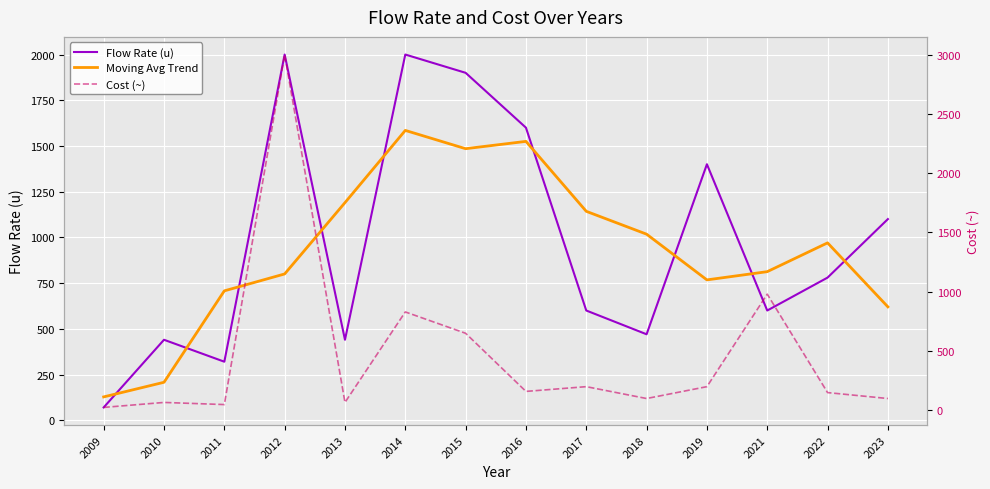

Which label corresponds to the smallest value in the chart?

2009